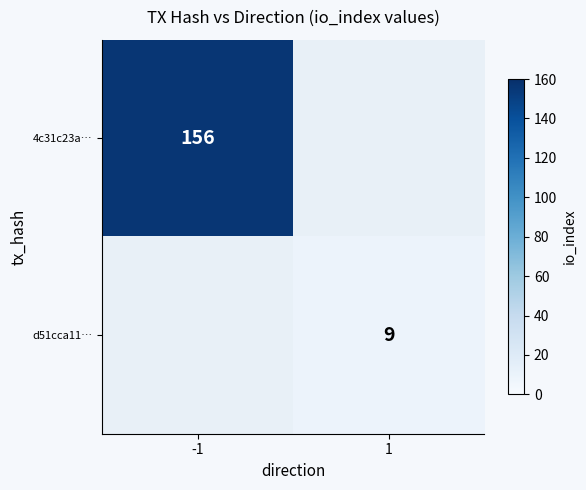

The 4c31c23a… series shows 156 at -1. True or false?

True